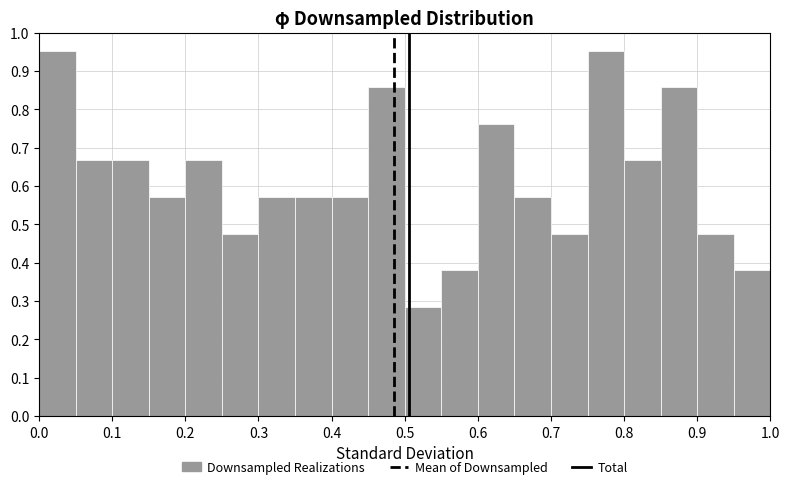

What is the height of the bar covering 0.20 to 0.25 on the x-axis? The values are not printed on the chart, so give them approximately, as read against the axis.

0.67